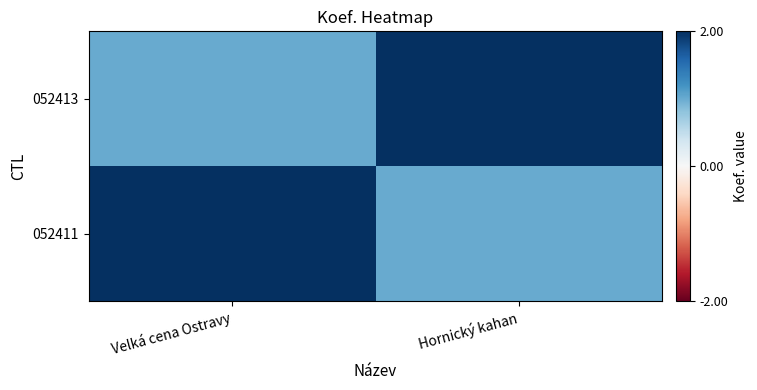

What is the spread (max minus min) of values at Hornický kahan?

1